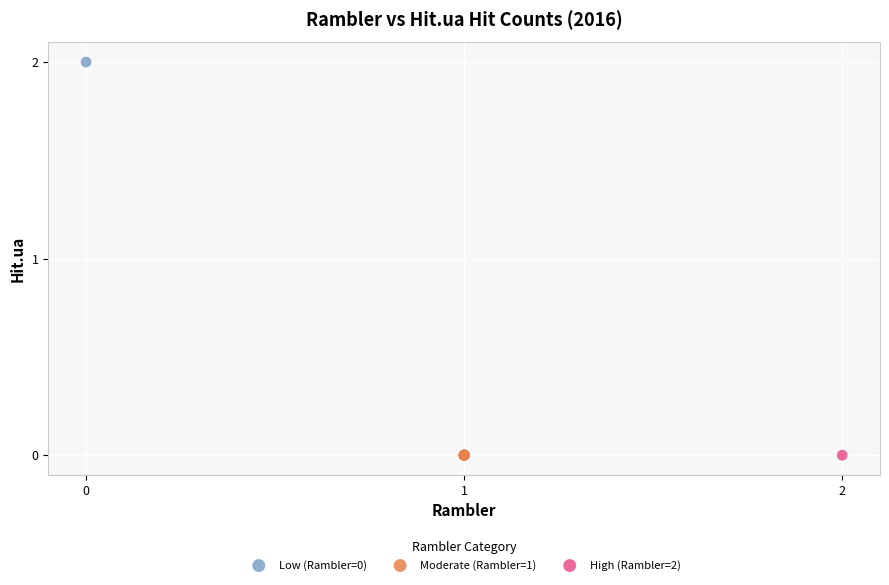

What are all the series names shown in the legend?

Low (Rambler=0), Moderate (Rambler=1), High (Rambler=2)